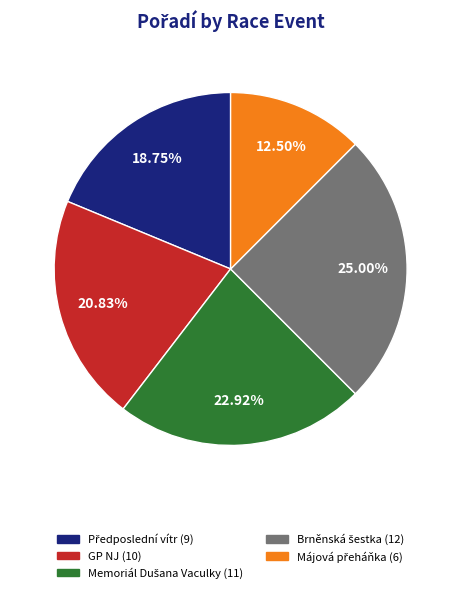

Does GP NJ (10) account for over 50% of the chart?

No